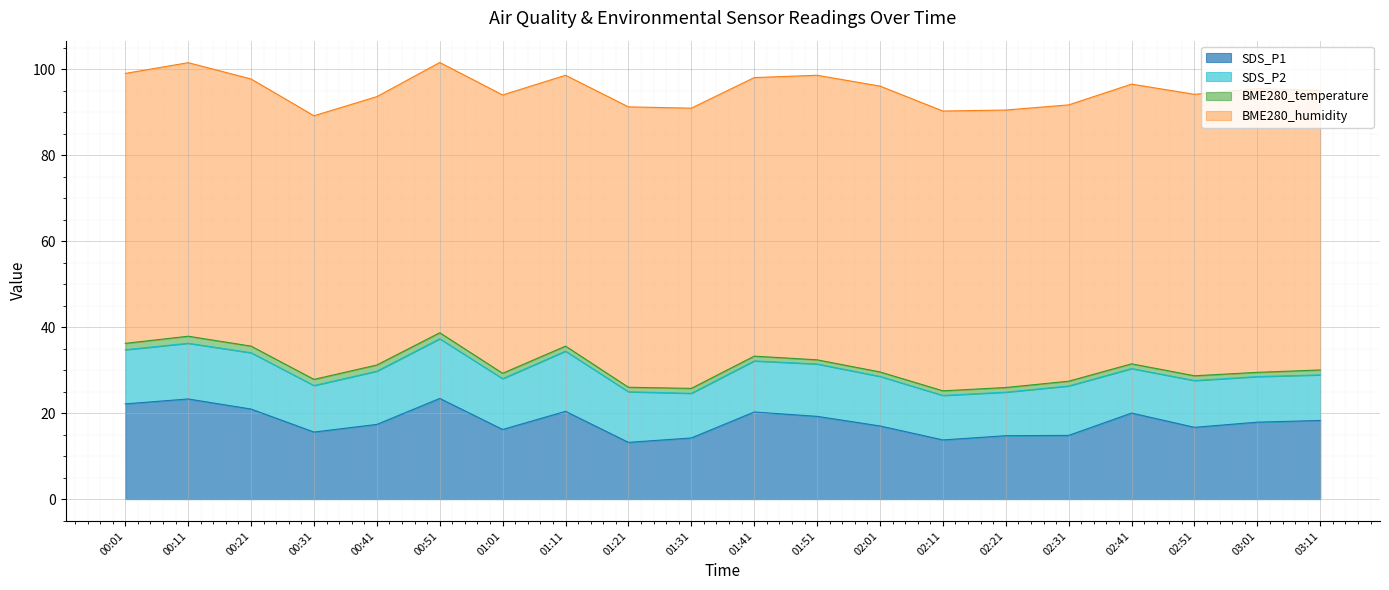

Which label corresponds to the smallest value in the chart?

01:51